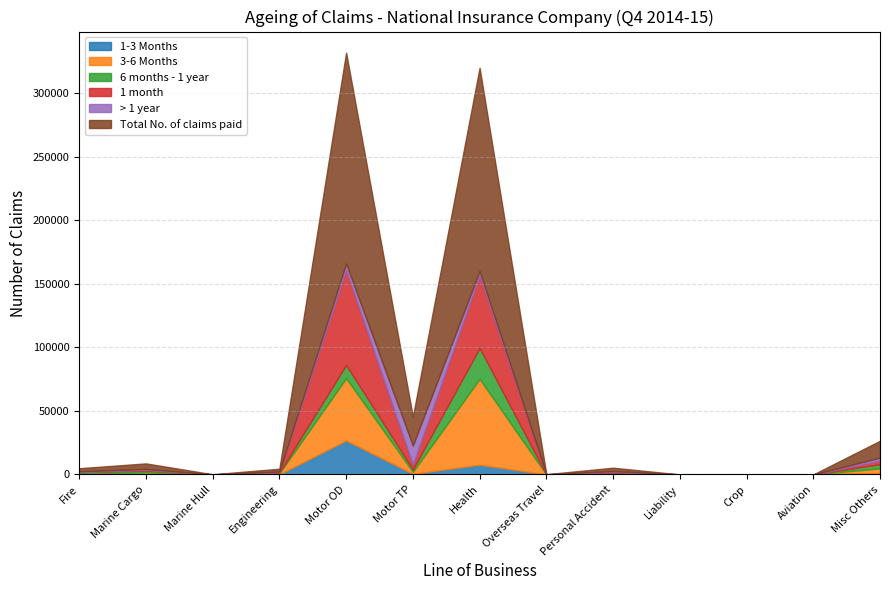

What is the difference between the 1 month values at Engineering and Motor OD?

74429